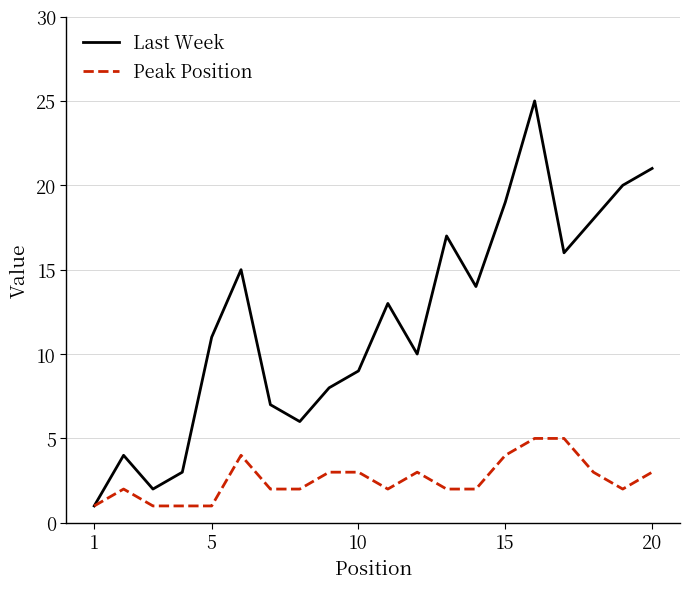

List the series in order of their peak value, lowest first.

Peak Position, Last Week